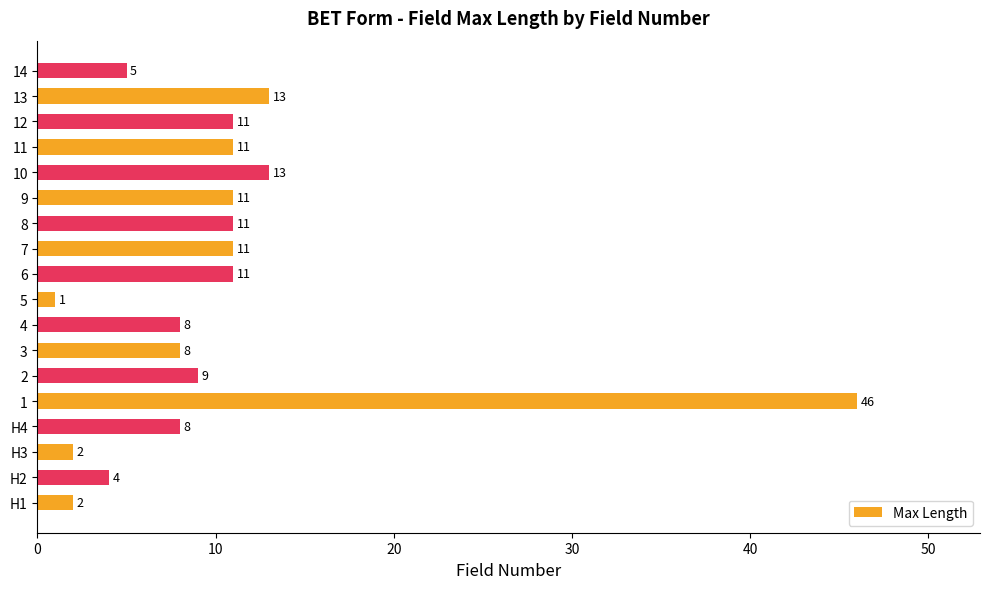

What is the sum of all values?

185